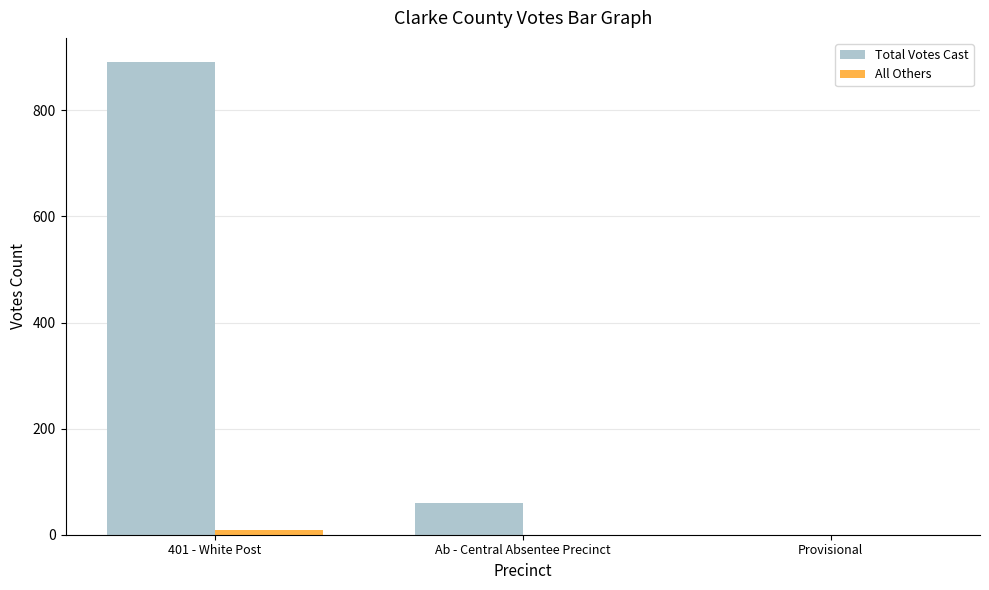

True or false: Total Votes Cast has a value of 0 at Provisional.

True